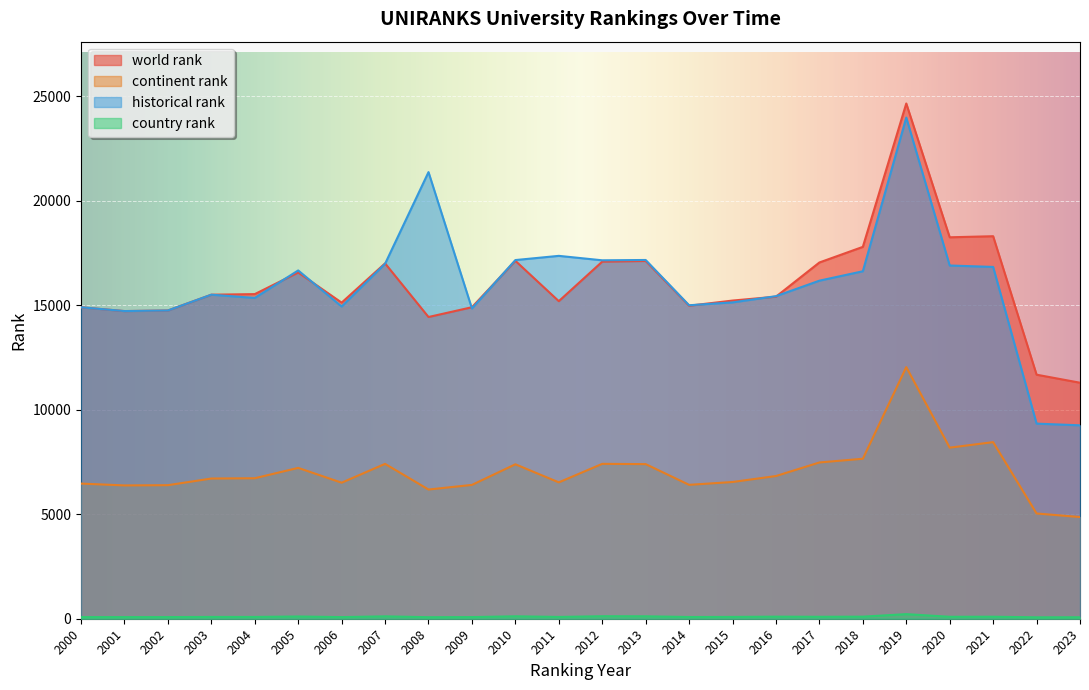

Is the value of country rank at 2020 greater than the value of world rank at 2014?

No